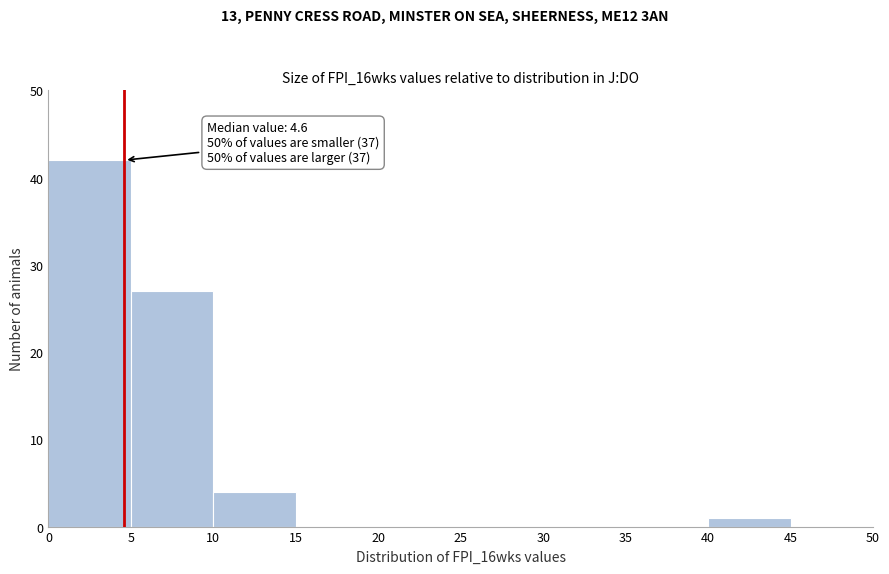

Which range on the x-axis has the tallest bar?

0 to 5